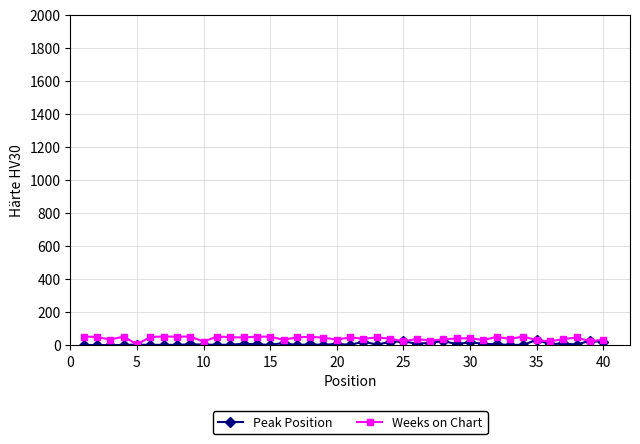

How many series are shown in this chart?

2